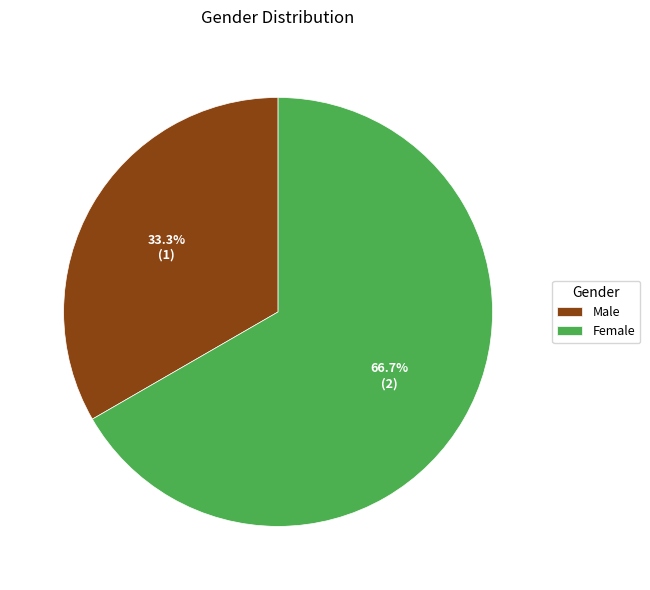

What is the largest slice in the pie chart?

Female